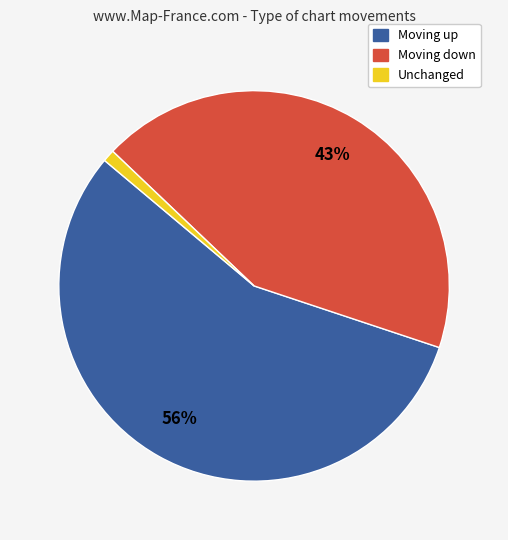

To the nearest percent, what is the average slice percentage?

33%